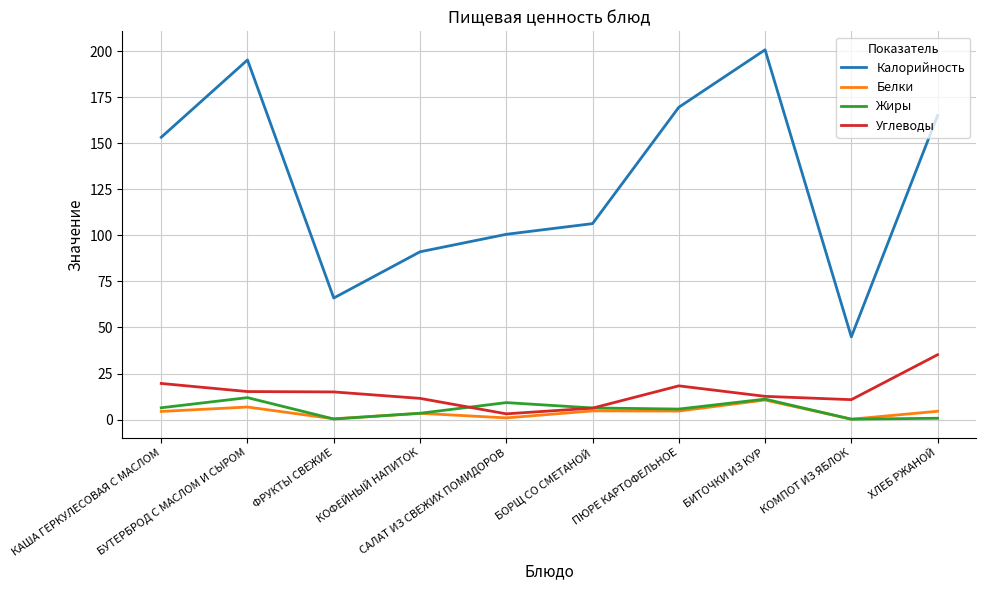

How many distinct data groups are displayed?

4